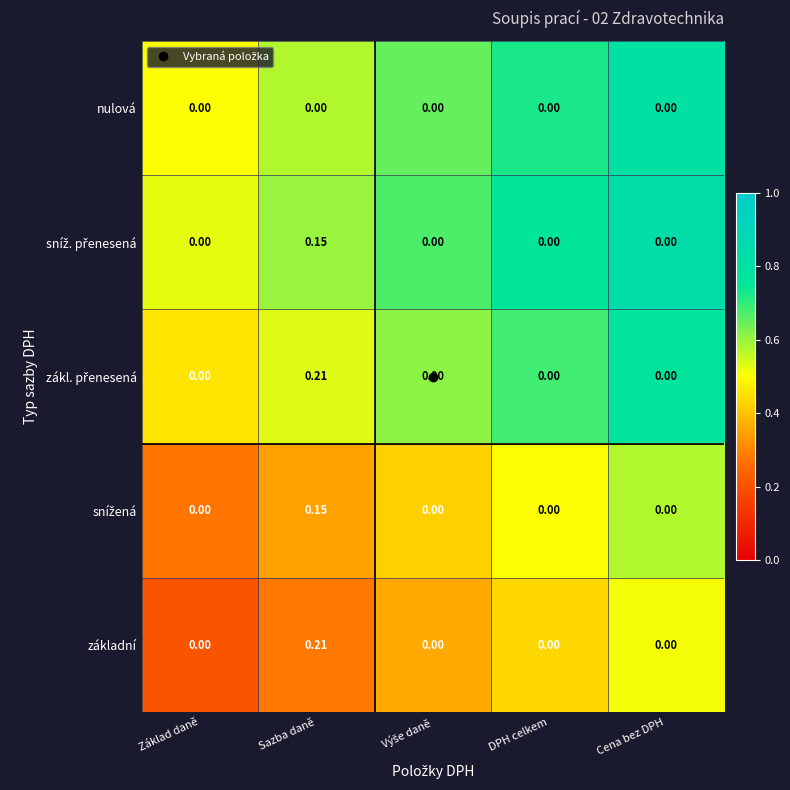

What is the spread (max minus min) of values at Základ daně?

0.0